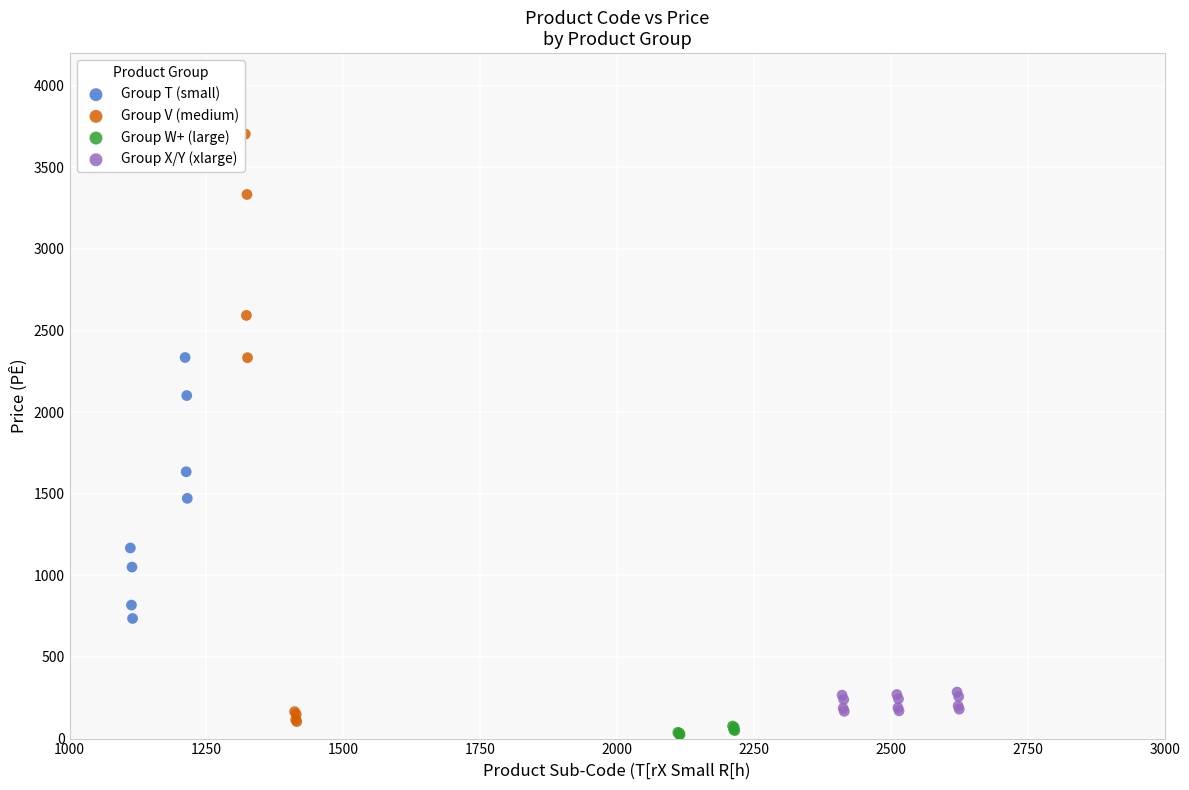

Which series contains the lowest Y value?

Group W+ (large)